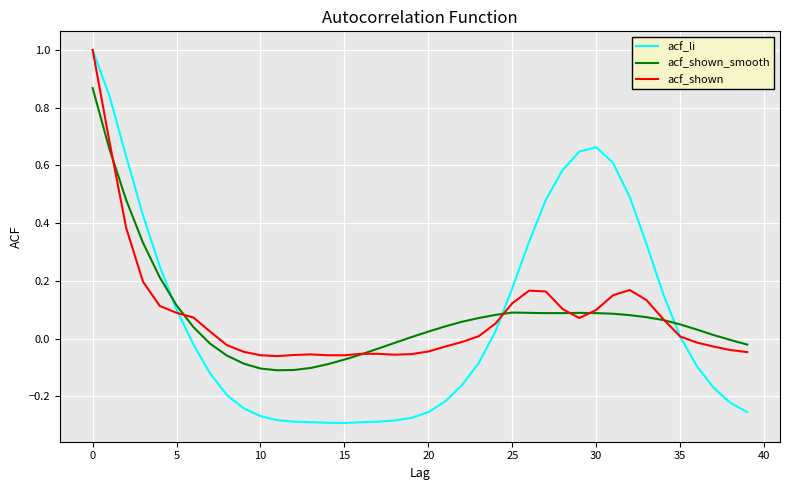

Which series has the largest range (max minus min)?

acf_li